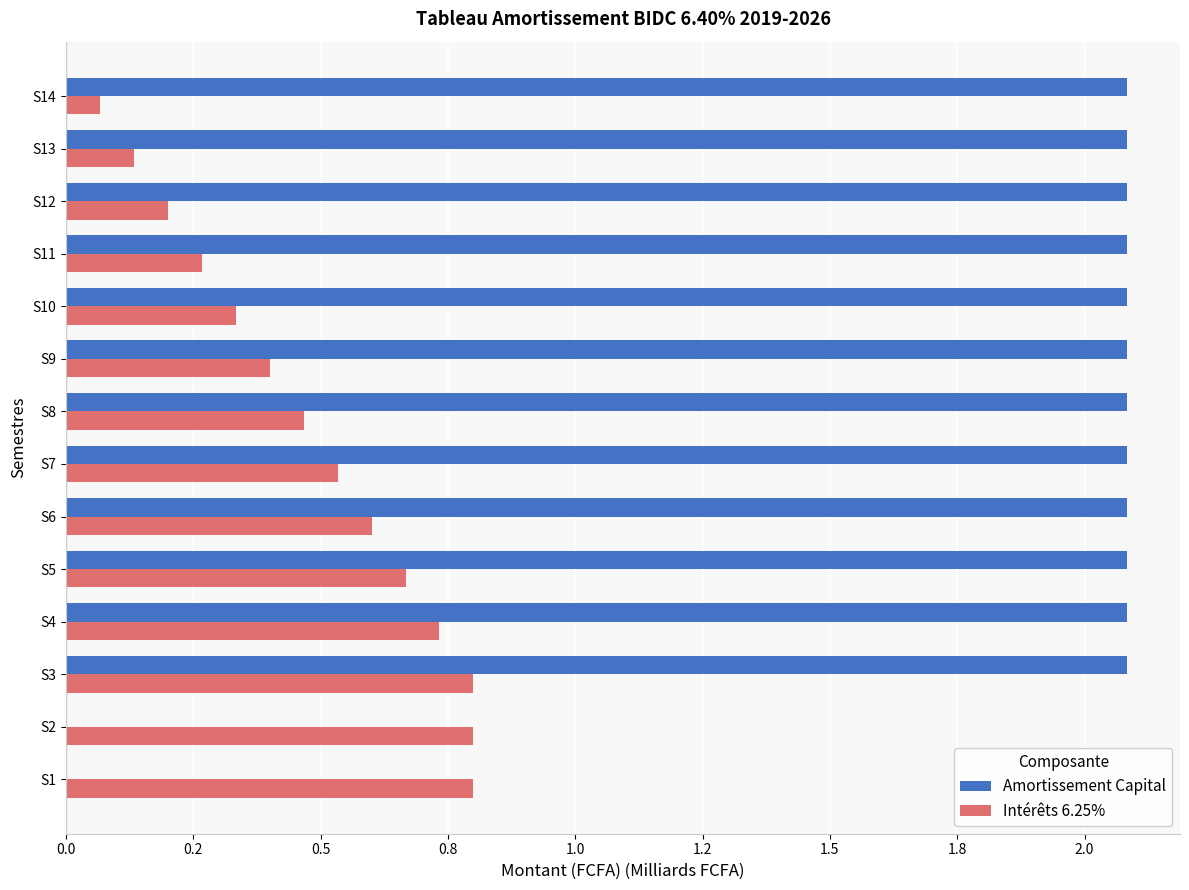

What are all the series names shown in the legend?

Amortissement Capital, Intérêts 6.25%